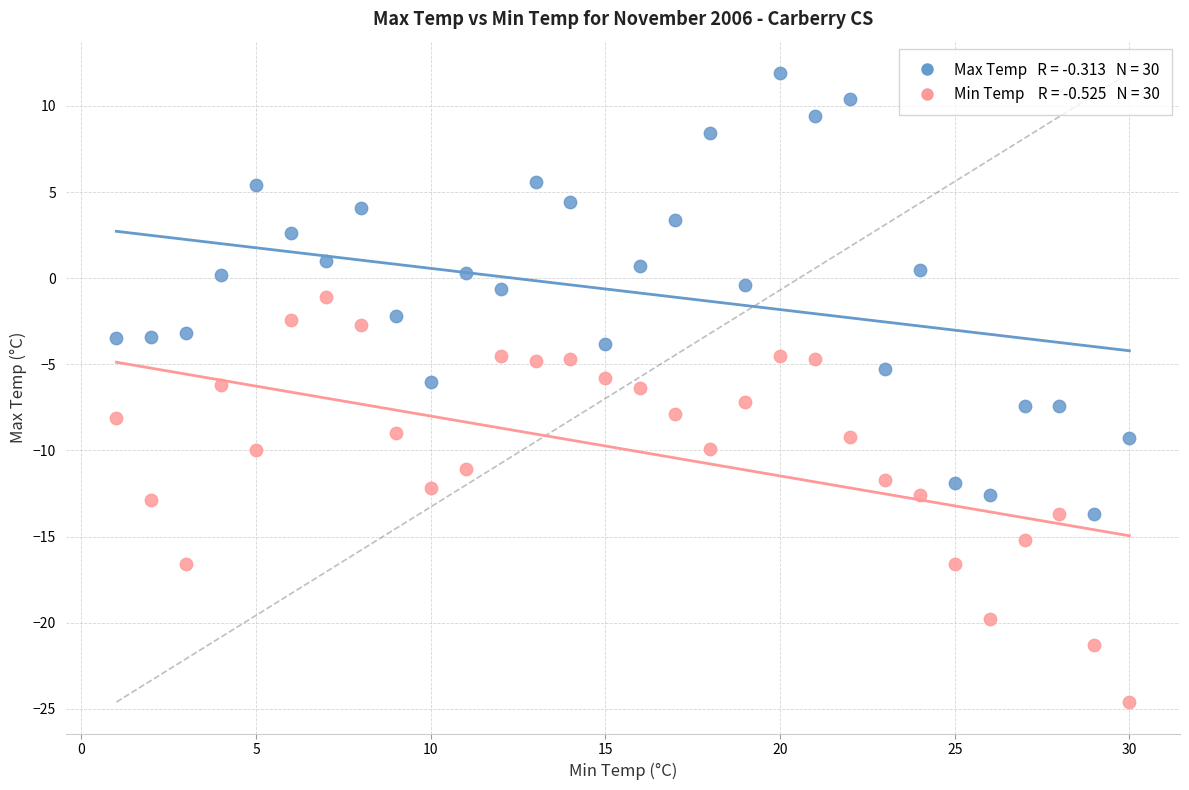

Across all data points, what is the range of X values (max minus min)?

29.0